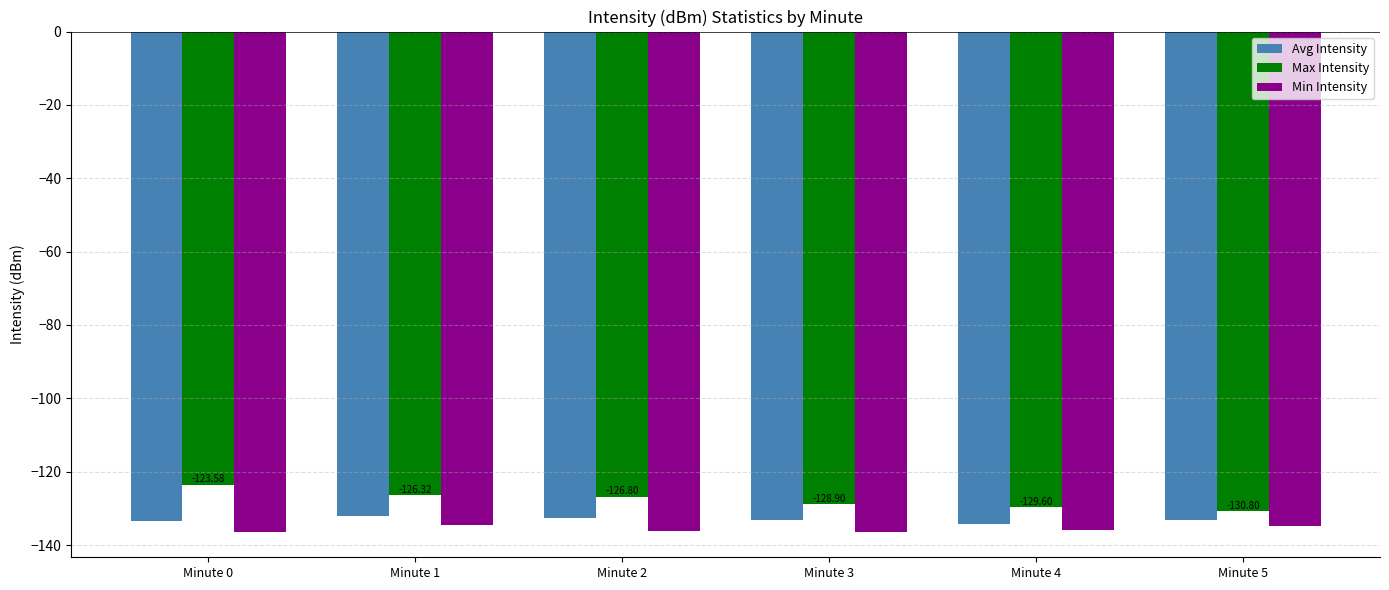

Between Minute 1 and Minute 3, which series saw the biggest shift?

Max Intensity